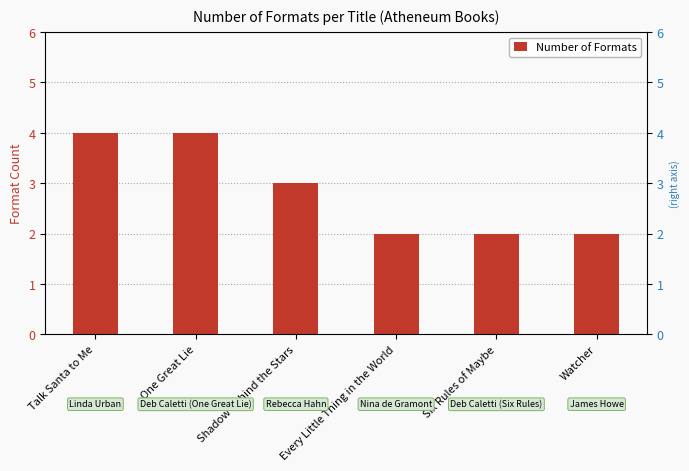

The value at Every Little Thing in the World is 2. True or false?

True